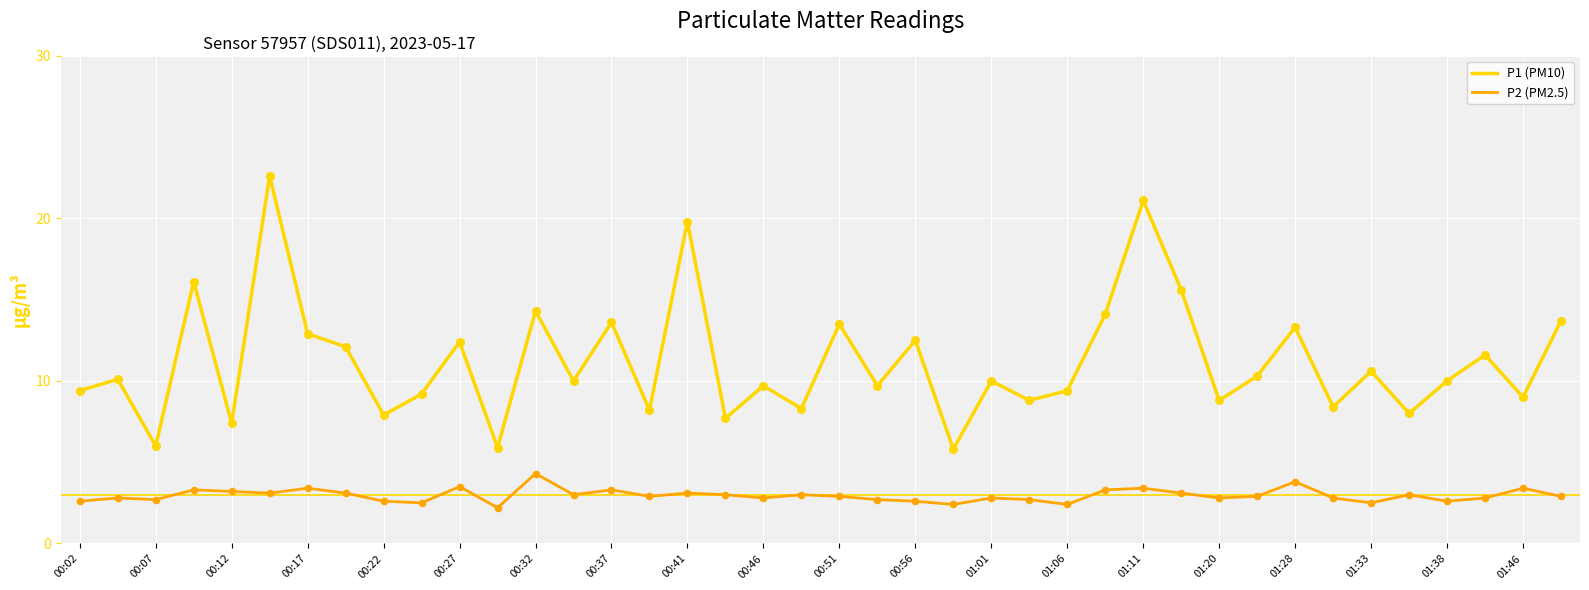

Is the value of P2 at 00:56 greater than the value of P1 at 00:37?

No